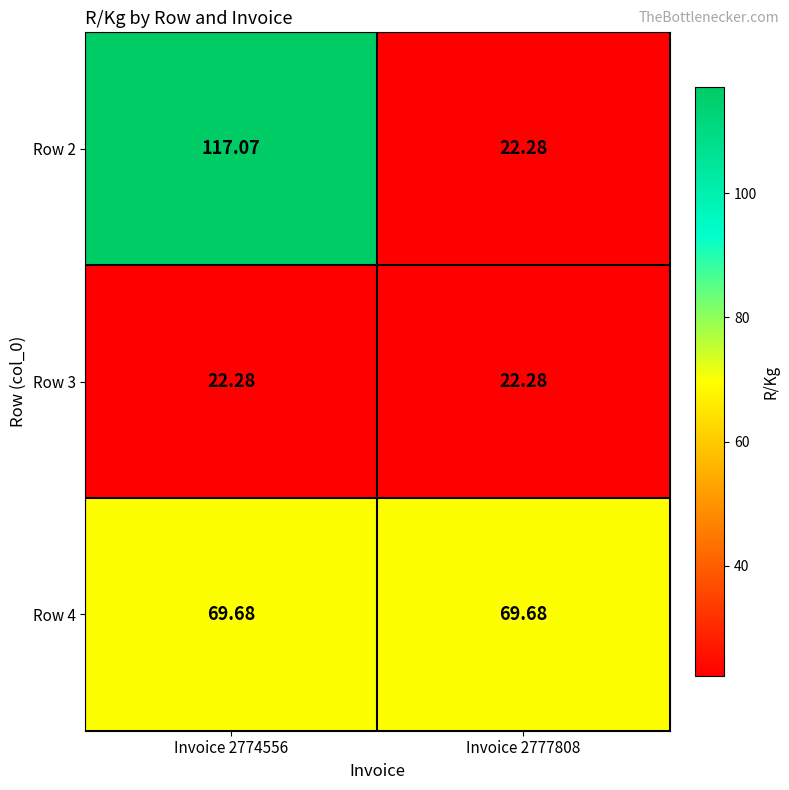

Is the value of Row 3 at Invoice 2774556 greater than the value of Row 4 at Invoice 2774556?

No